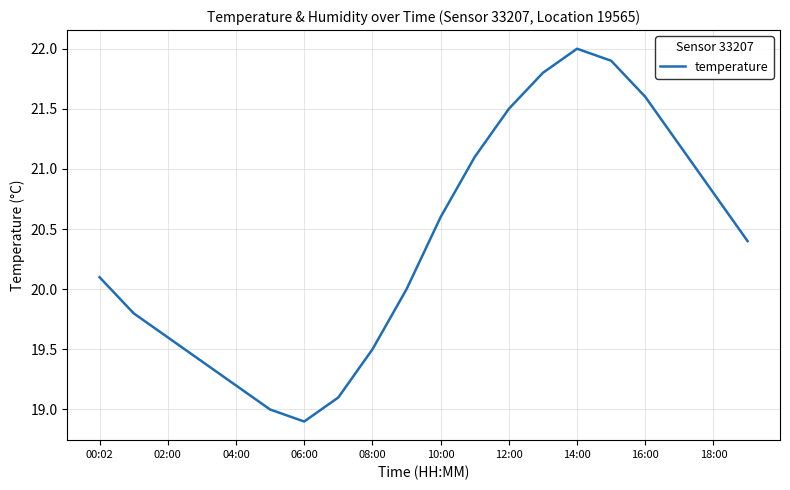

What is the maximum value shown in the chart?

22.0